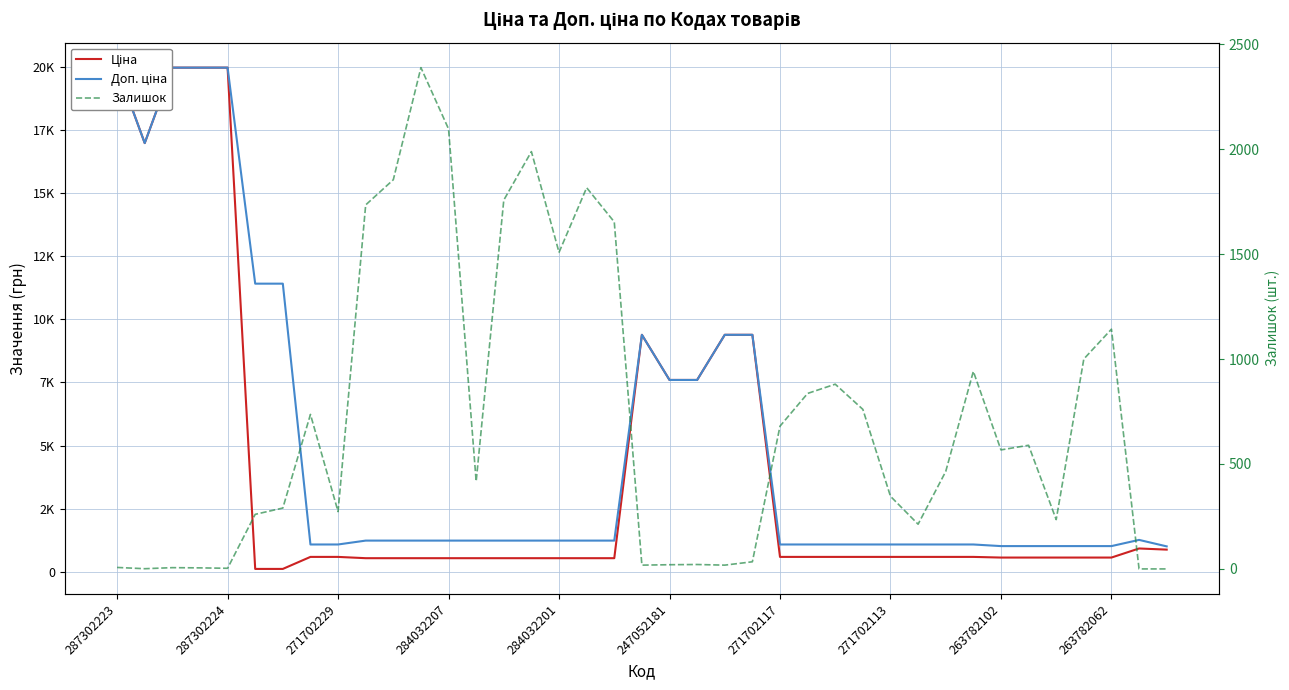

Count the number of categories in the chart.

39